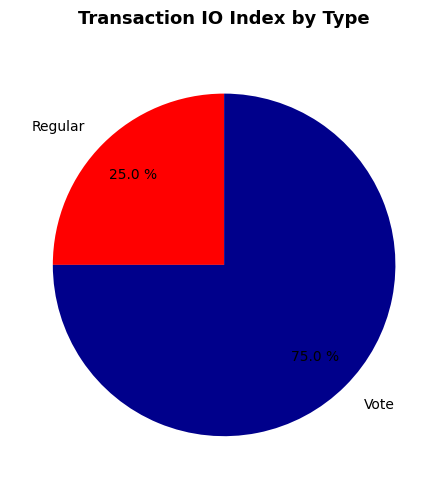

To the nearest percent, what is the difference between the largest and smallest slice percentages?

50%